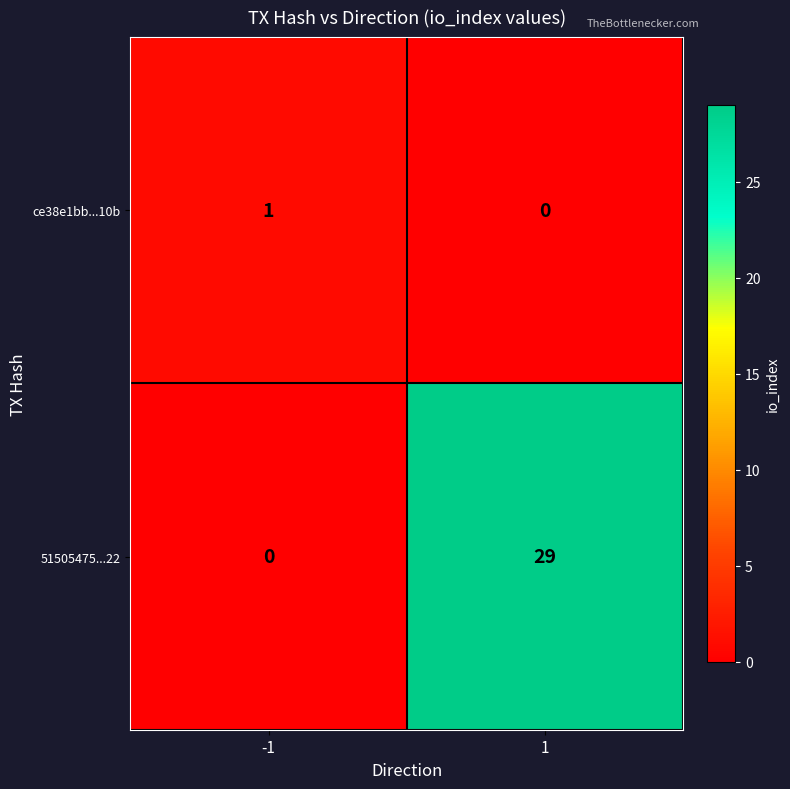

Rank the series by their average value, from lowest to highest.

ce38e1bb...10b, 51505475...22